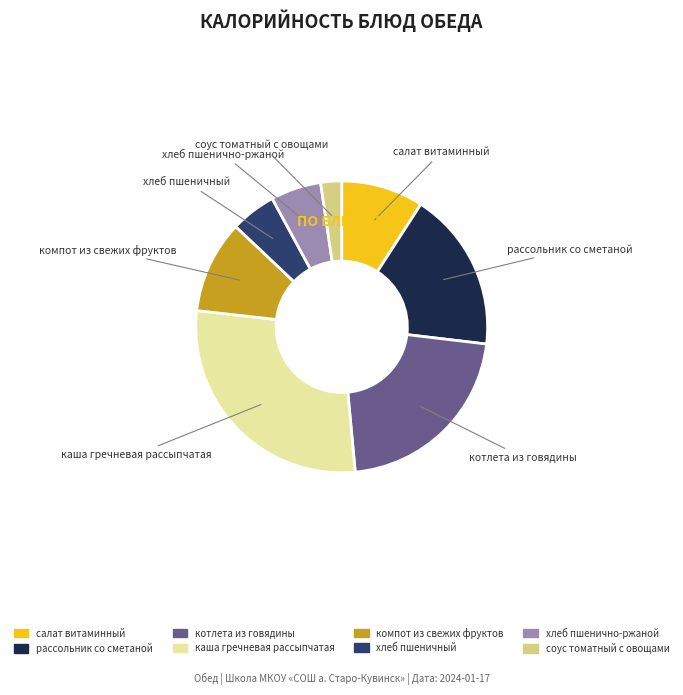

True or false: каша гречневая рассыпчатая accounts for 28% of the total.

True